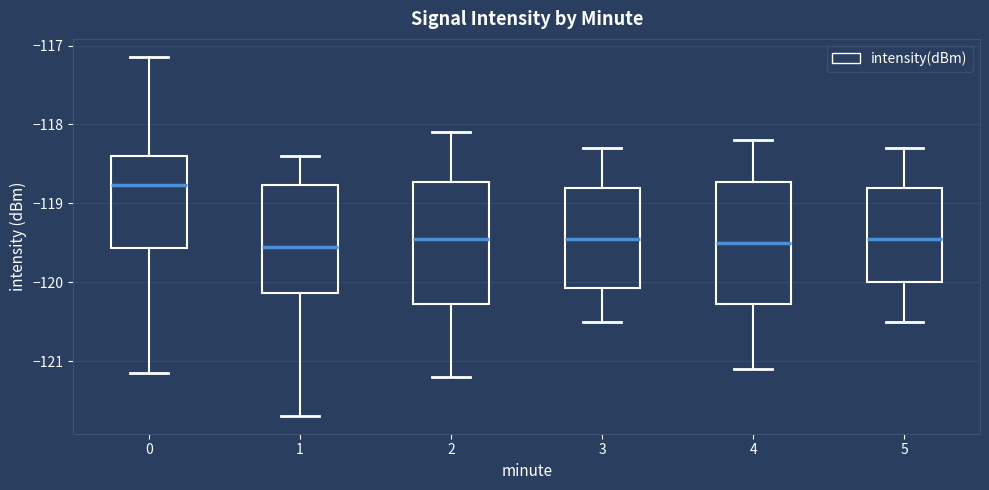

Reading left to right, transcribe this box plot: for each box, give where its median line is, the range the box spans, and where its two whiskers end, as read against the y-axis. The values are not printed on the chart, so give them approximately, as read against the axis.

0: median -118.8, box -119.6 to -118.4, whiskers -121.1 to -117.1
1: median -119.5, box -120.1 to -118.8, whiskers -121.7 to -118.4
2: median -119.4, box -120.3 to -118.7, whiskers -121.2 to -118.1
3: median -119.4, box -120.1 to -118.8, whiskers -120.5 to -118.3
4: median -119.5, box -120.3 to -118.7, whiskers -121.1 to -118.2
5: median -119.4, box -120.0 to -118.8, whiskers -120.5 to -118.3